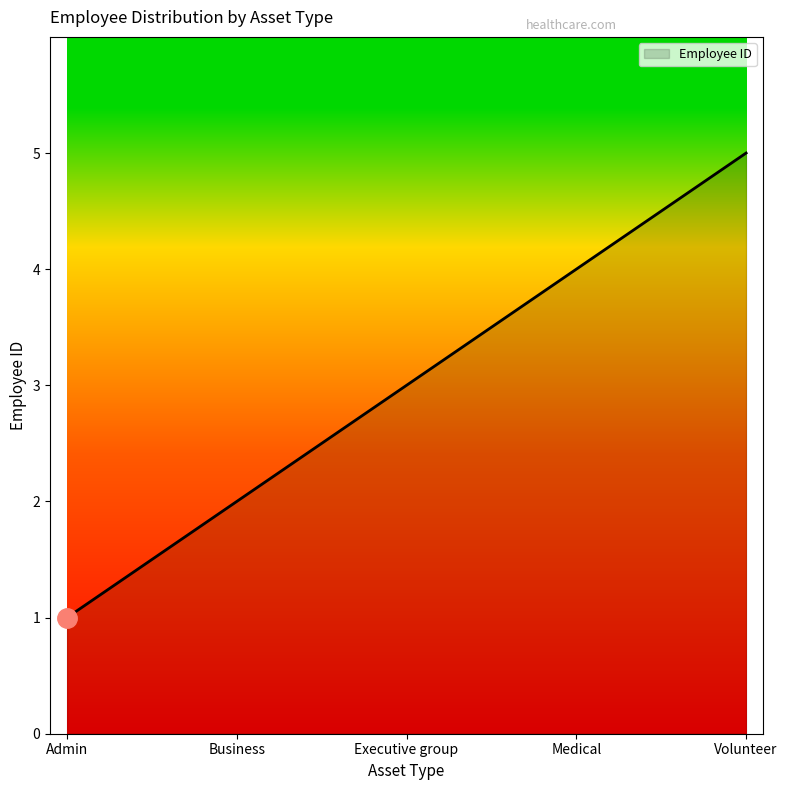

Which label corresponds to the largest value in the chart?

Volunteer